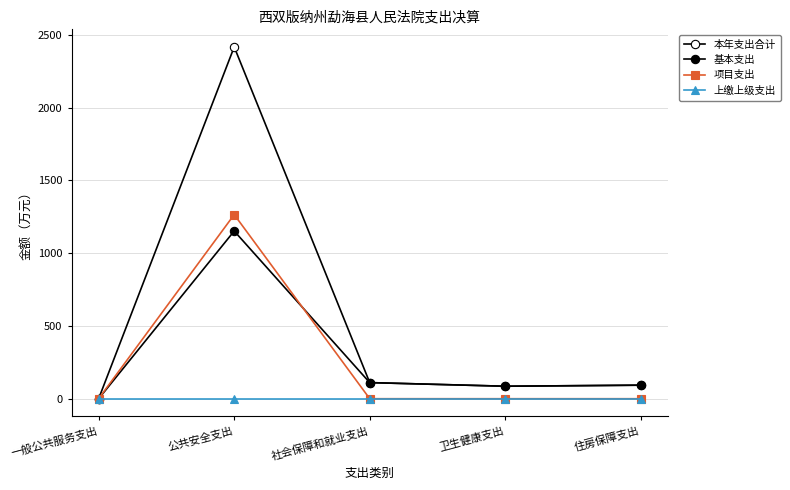

Where is 基本支出 nearest to the value 576?

社会保障和就业支出